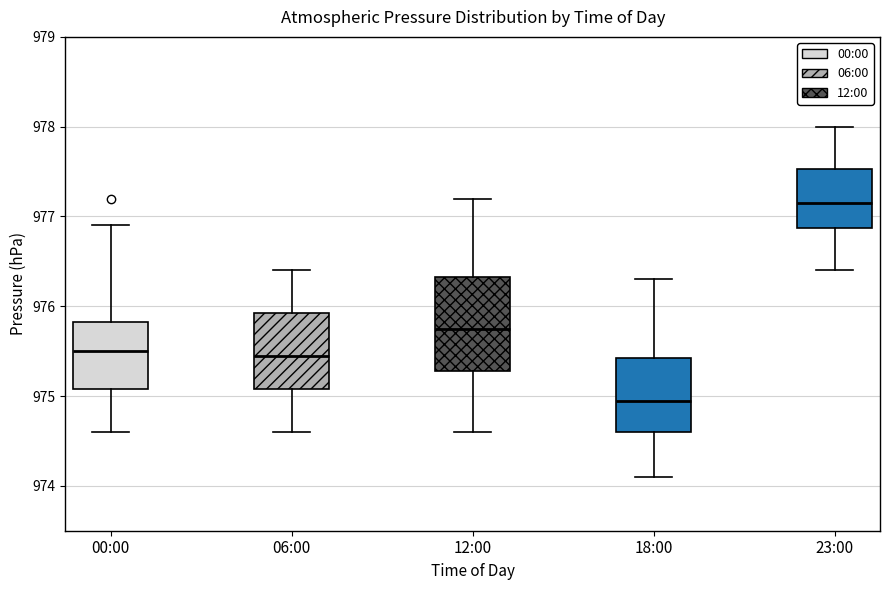

Where does the upper whisker of the box for 00:00 end on the y-axis? The values are not printed on the chart, so give them approximately, as read against the axis.

976.9